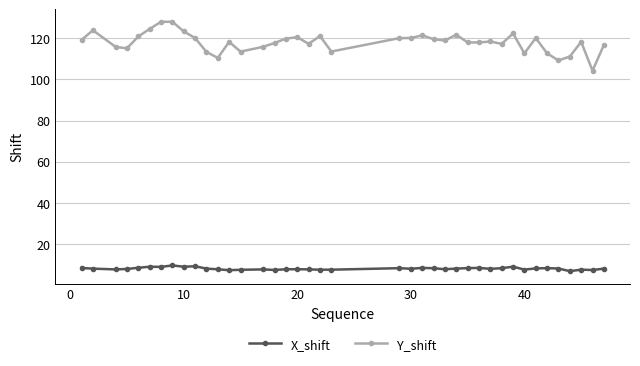

What is the sum of all X_shift values?

323.0